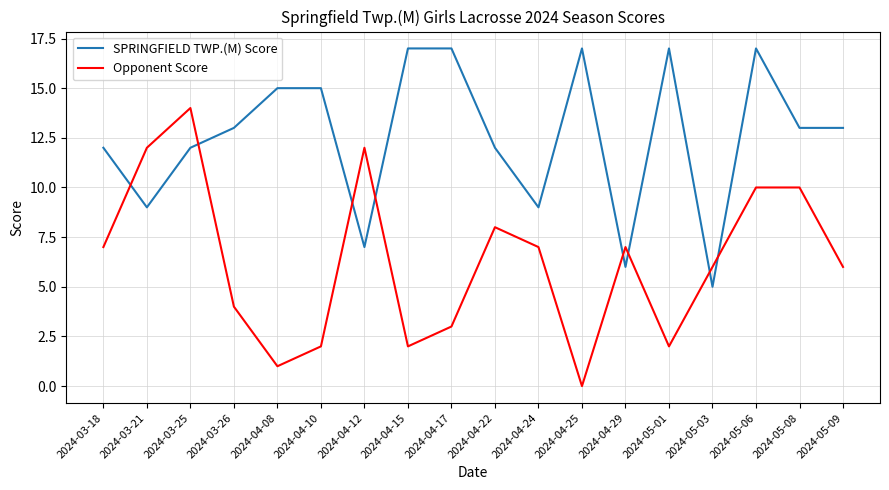

At how many categories does at least one series exceed 11?

15